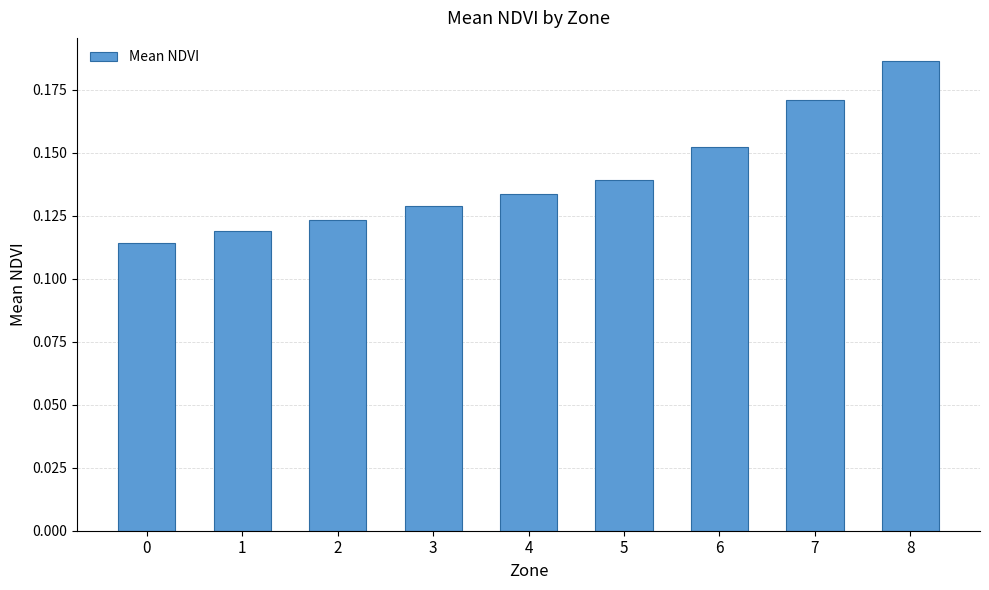

Which label corresponds to the largest value in the chart?

8